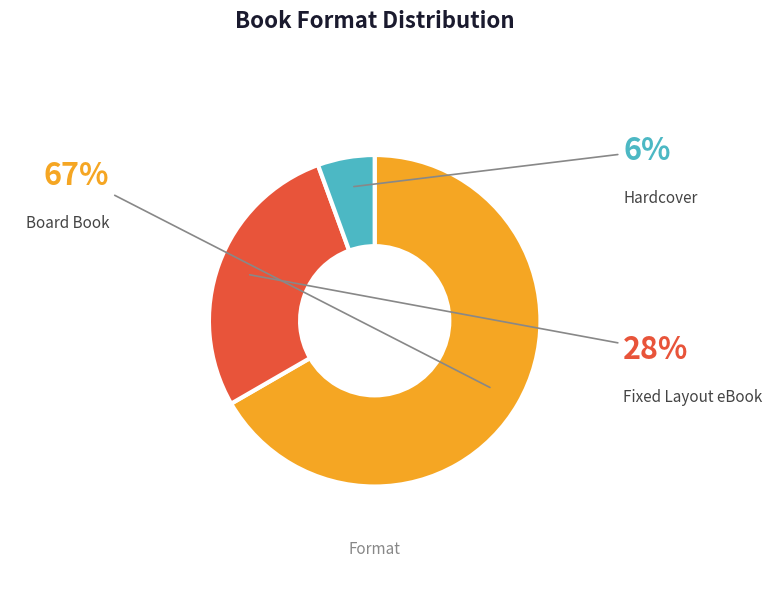

Does any single category account for the majority?

Yes